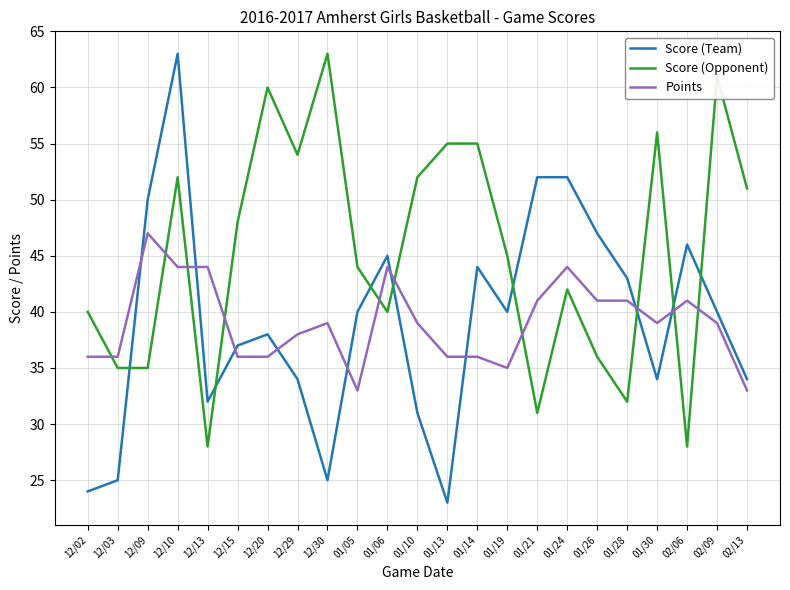

Is it true that Points equals 39 at 01/30?

True